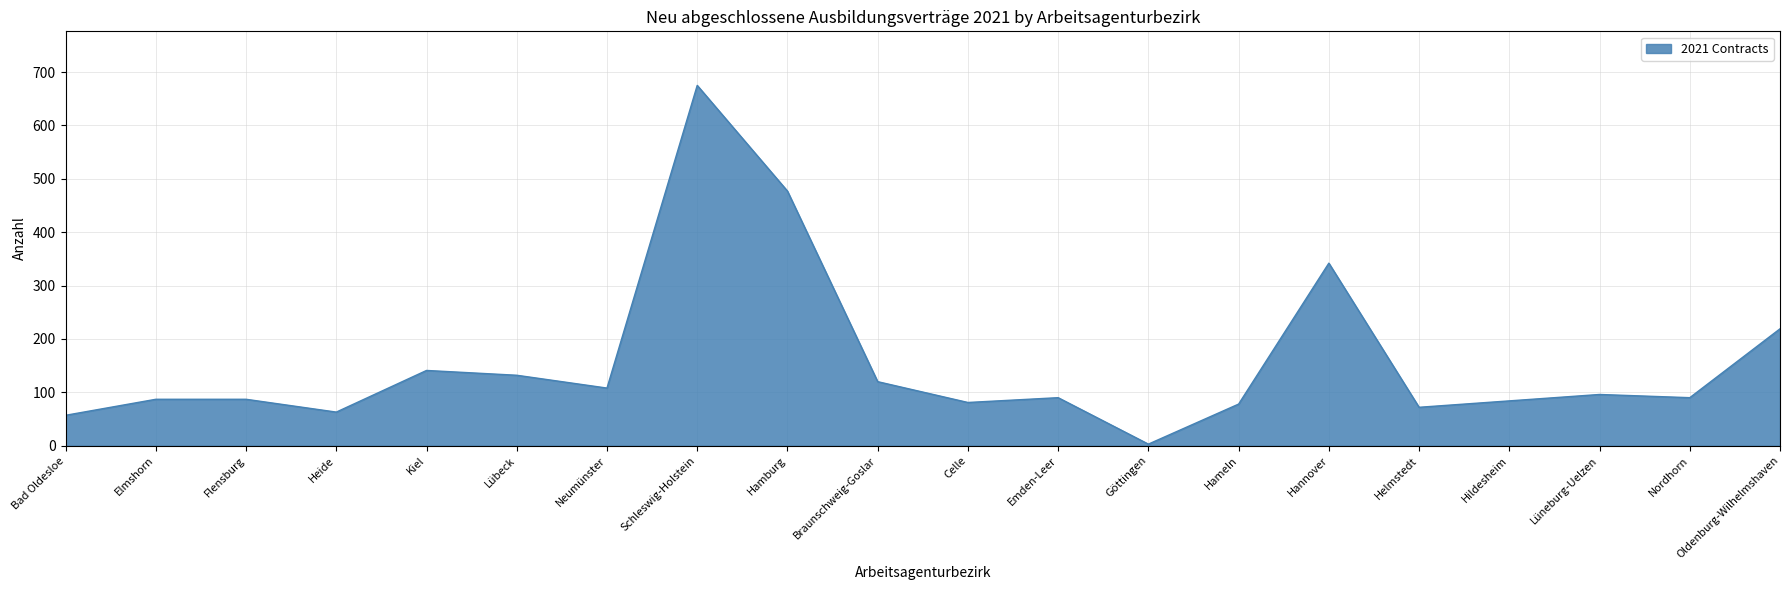

Which label corresponds to the largest value in the chart?

Schleswig-Holstein